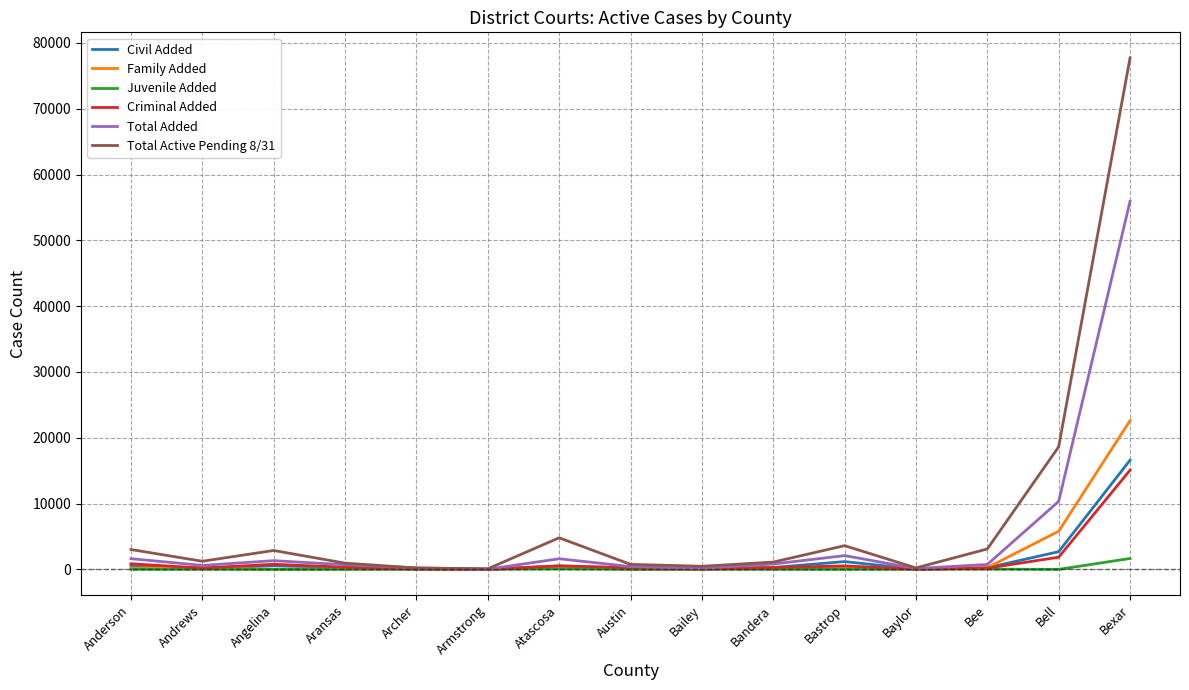

Does the chart display data point markers on the line(s)?

No